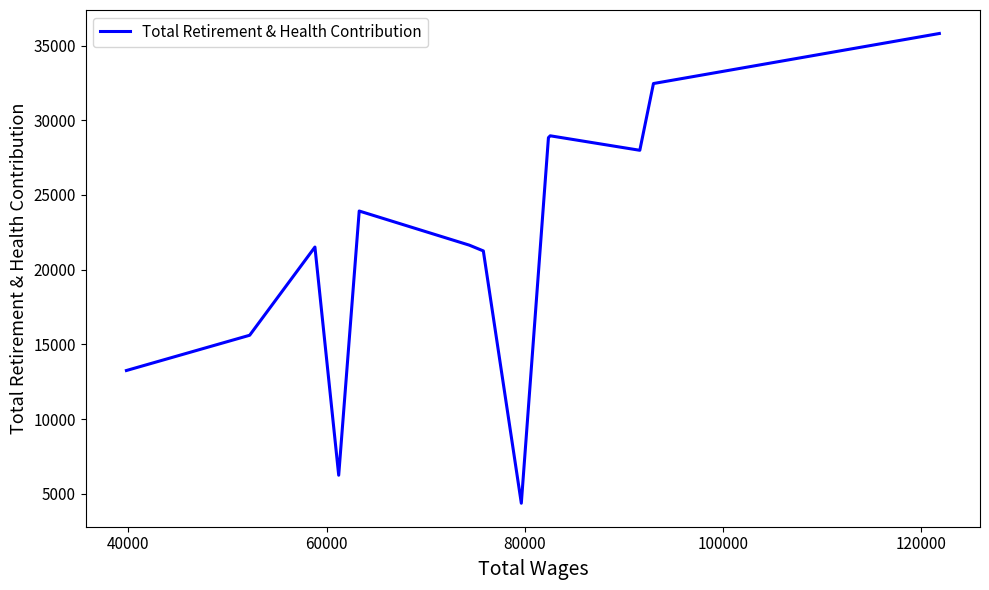

How many points are lower than both their immediate neighbors (excluding endpoints)?

3